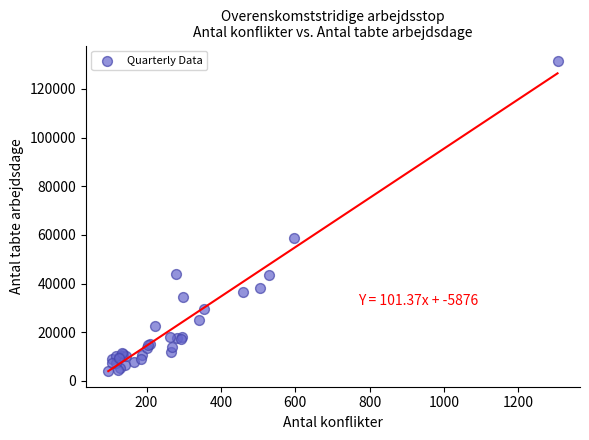

What Y value in the scatter plot is closest to 67703?

58509